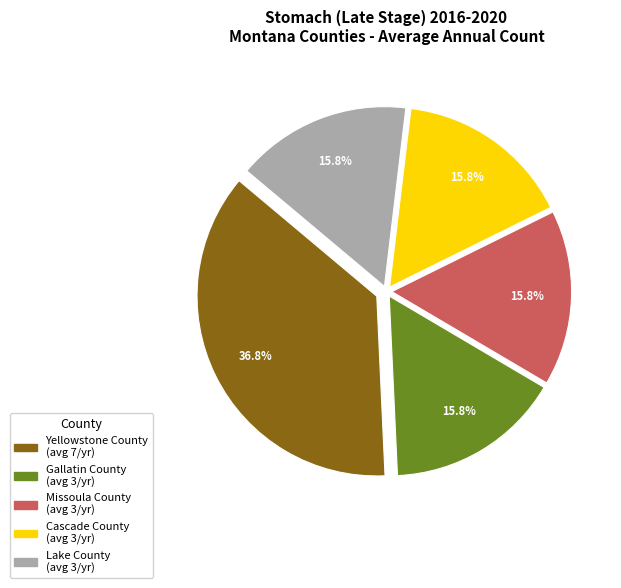

To the nearest percent, what percentage of the pie is Gallatin County?

16%